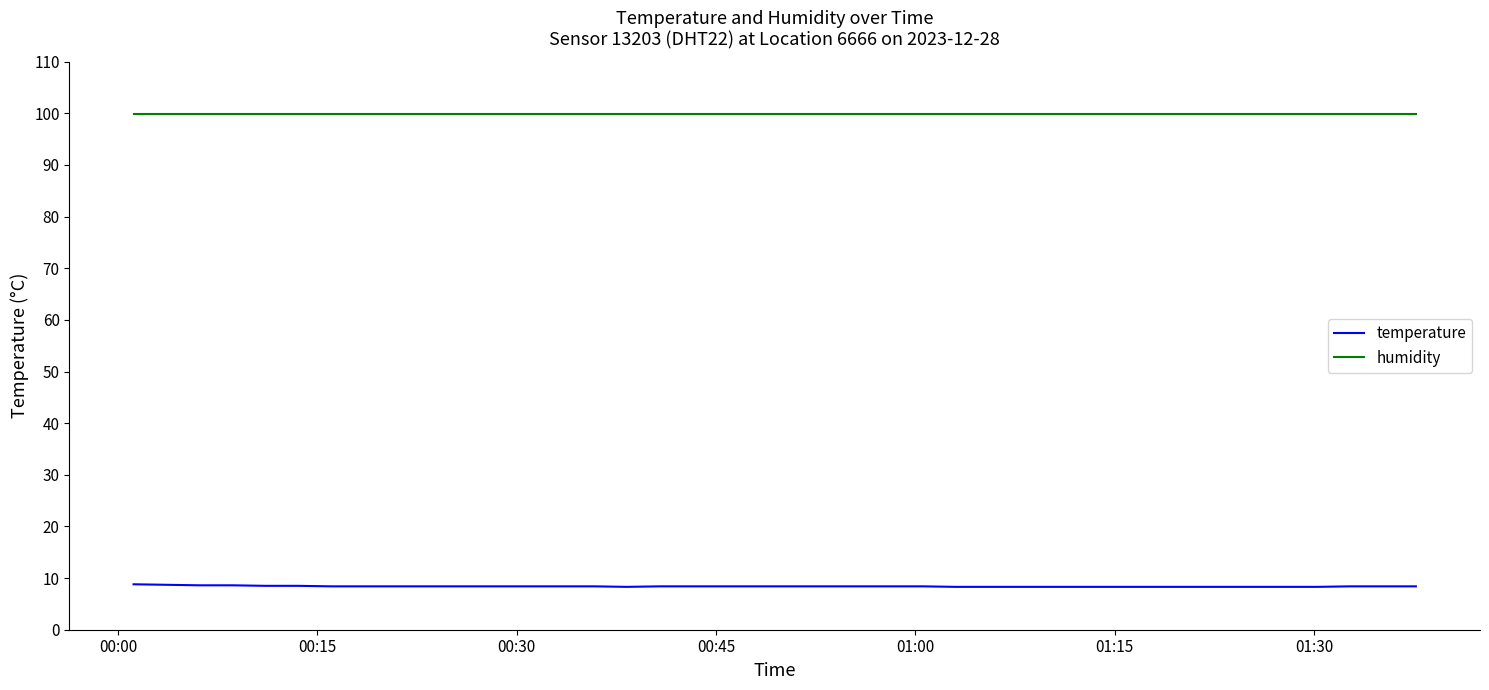

Which series has the largest range (max minus min)?

temperature